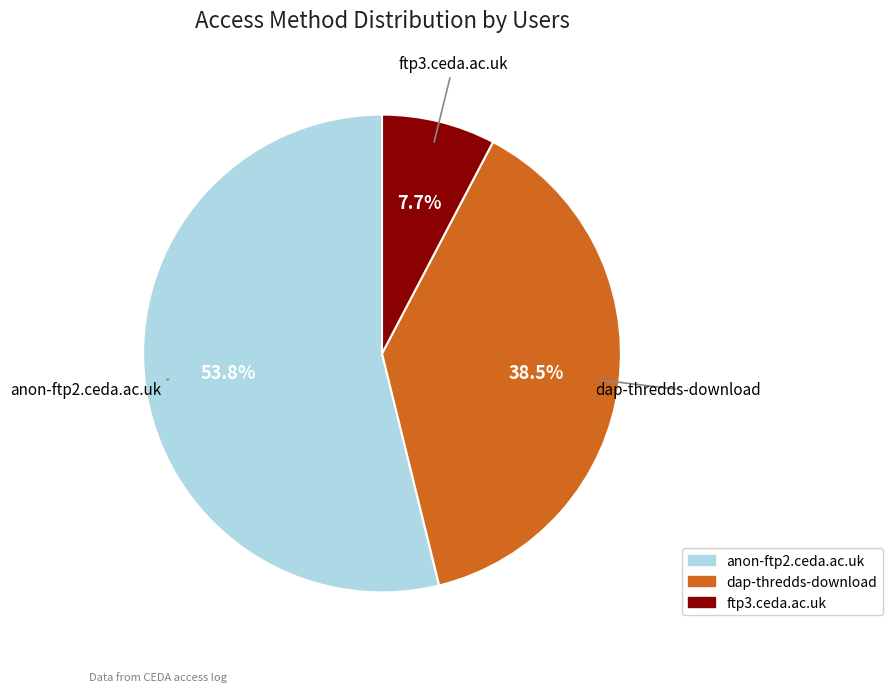

Combined, what portion of the pie is dap-thredds-download and ftp3.ceda.ac.uk?

46.2%